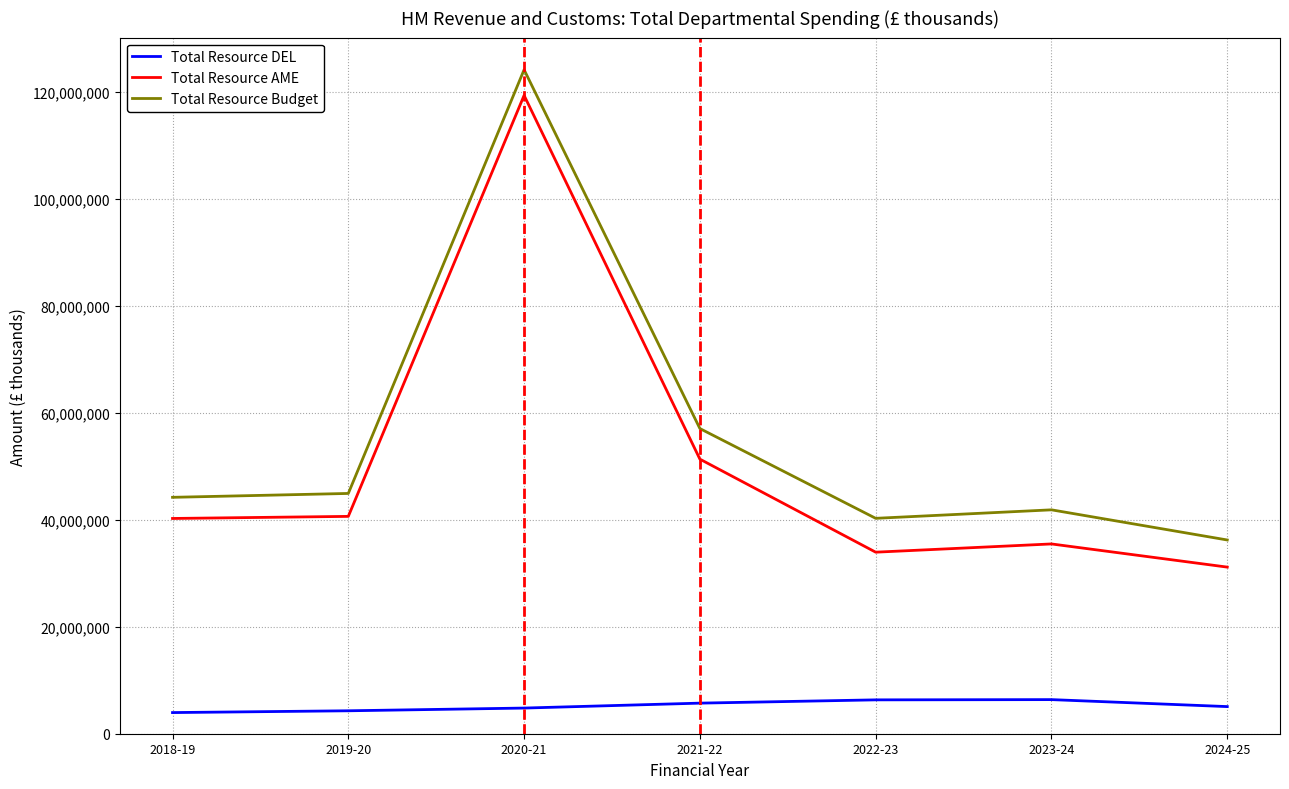

What is the difference between the Total Resource Budget values at 2018-19 and 2021-22?

12852389